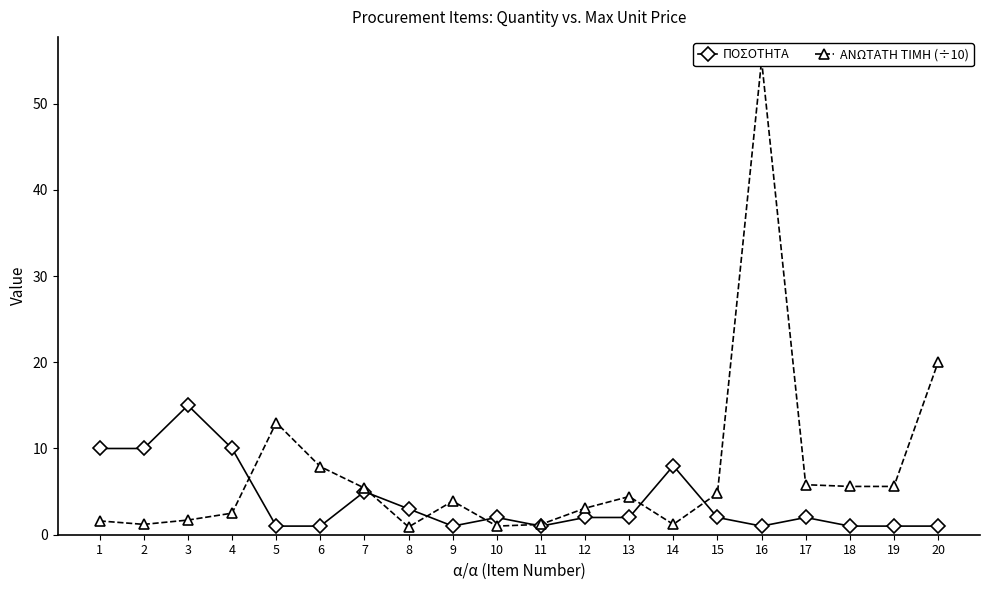

True or false: ΑΝΩΤΑΤΗ ΤΙΜΗ (÷10) has a value of 1.5 at 17.

False